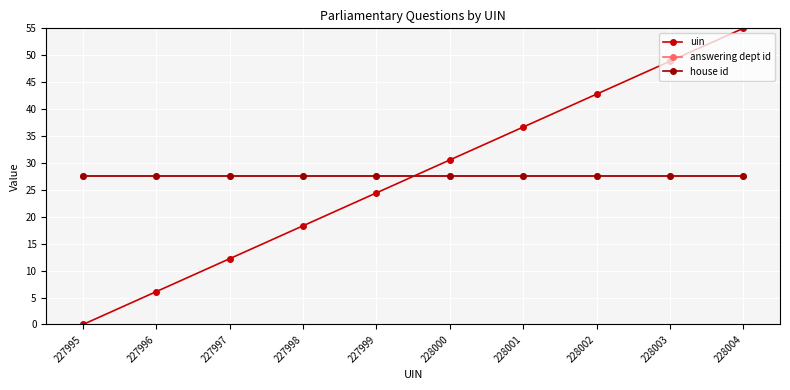

Does the chart have visible grid lines?

Yes